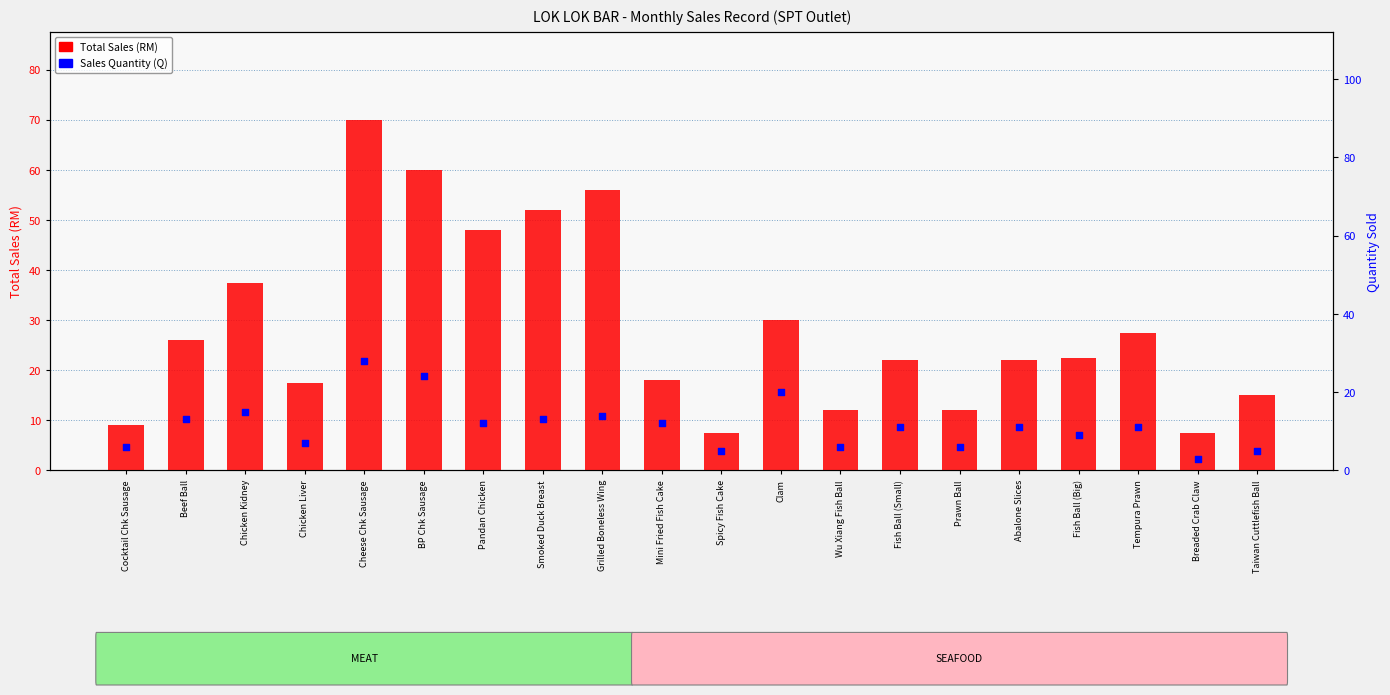

What are all the series names shown in the legend?

Total Sales (RM), Sales Quantity